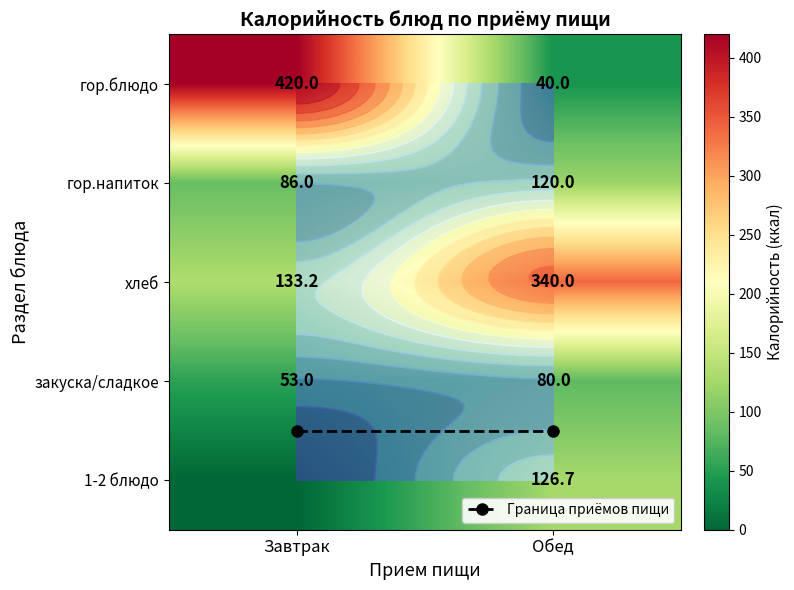

The value of закуска/сладкое at Обед is 80.0. True or false?

True